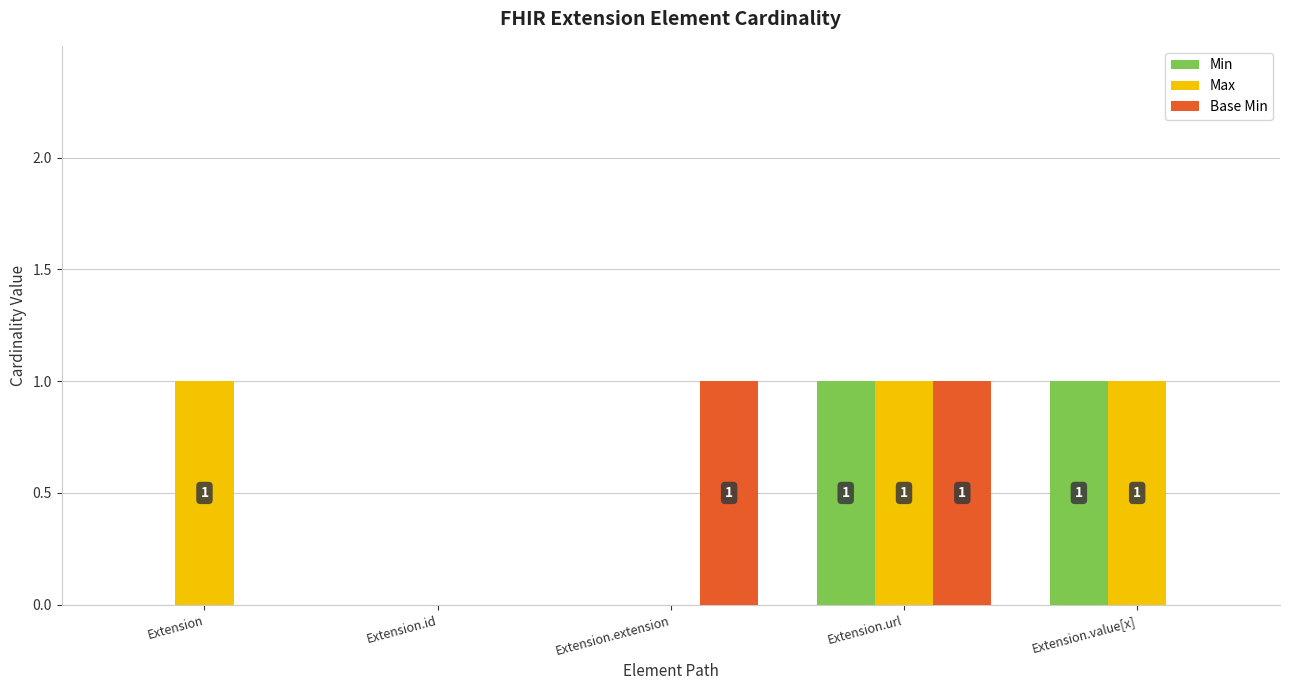

Is the value of Max at Extension.value[x] greater than the value of Base Min at Extension.value[x]?

Yes